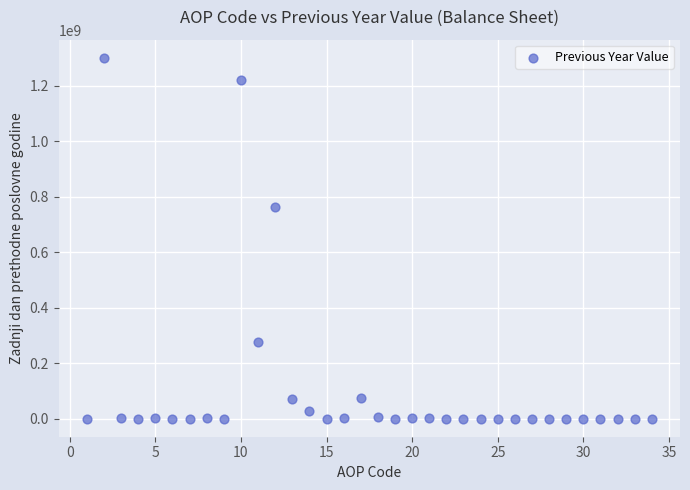

What is the range of Y values (max minus min)?

1300660714